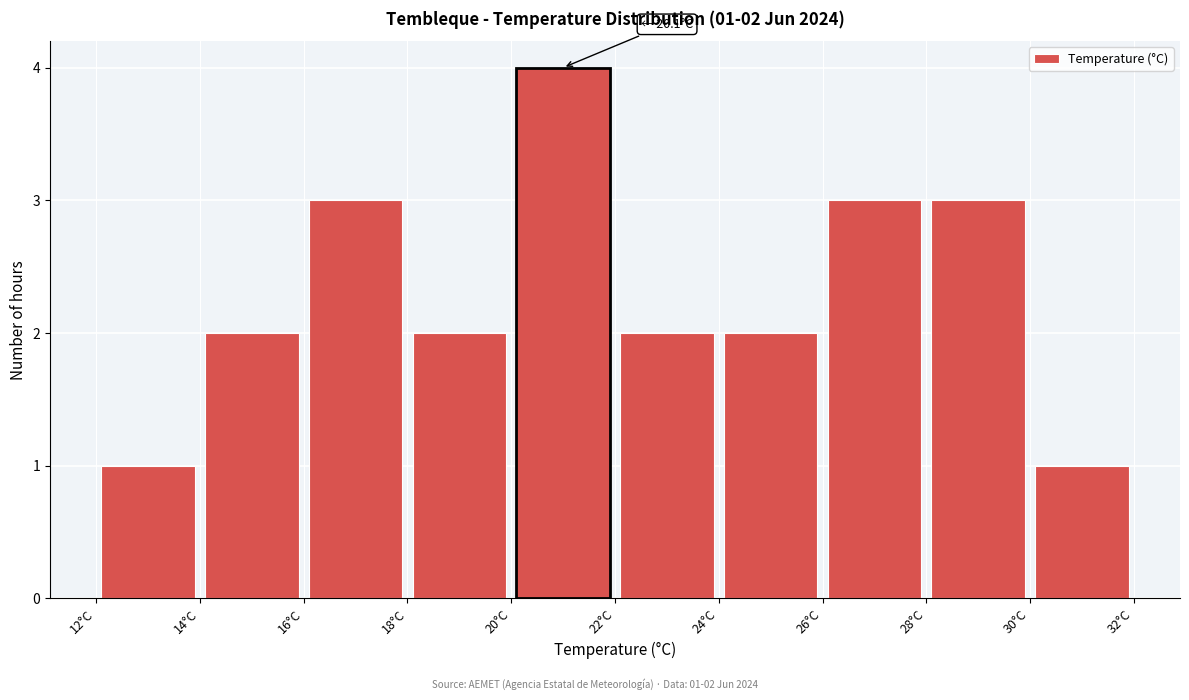

Over which range of the x-axis is the bar tallest?

20 to 22